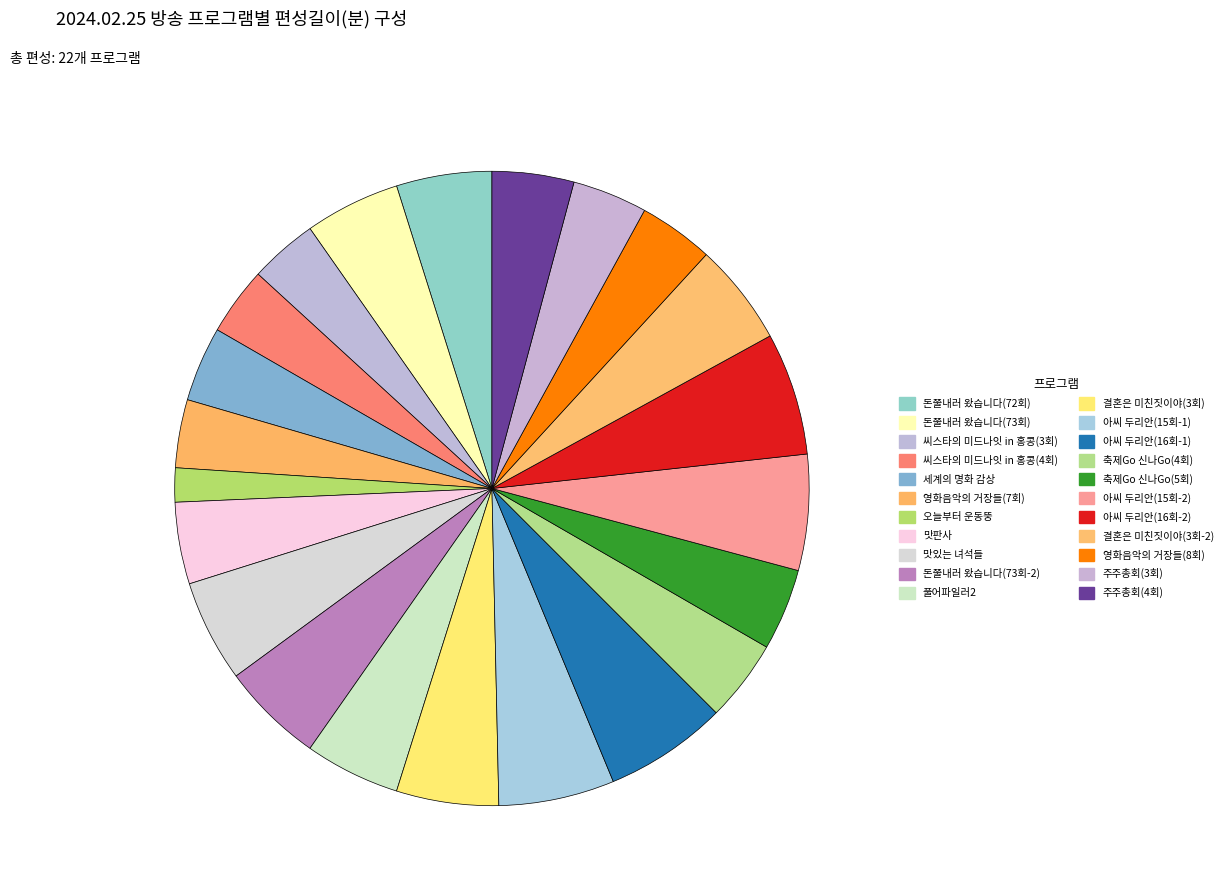

To the nearest percent, what portion does 돈쭐내러 왔습니다(72회) represent?

5%